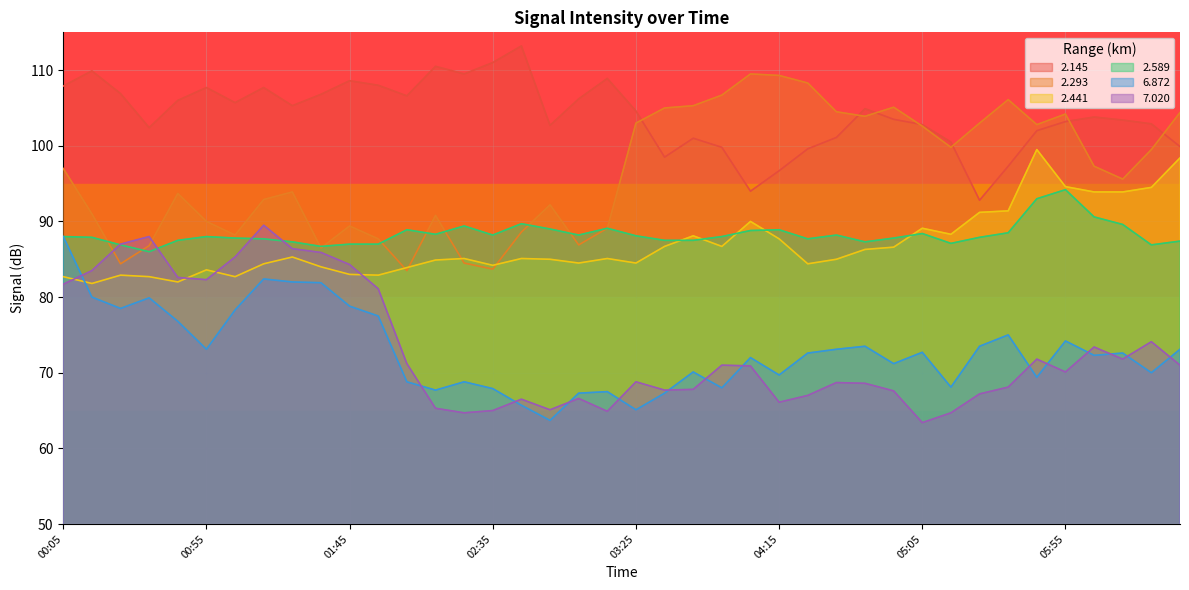

Between 01:45 and 03:05, which series saw the biggest shift?

7.020